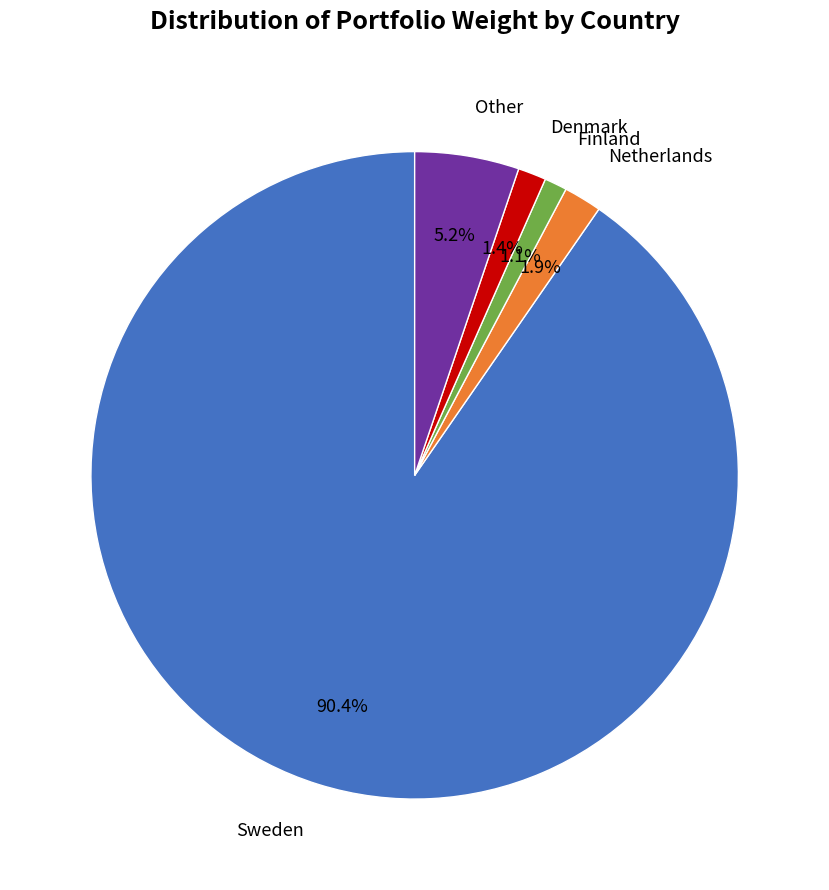

What percentage is the Denmark slice, to the nearest percent?

1%